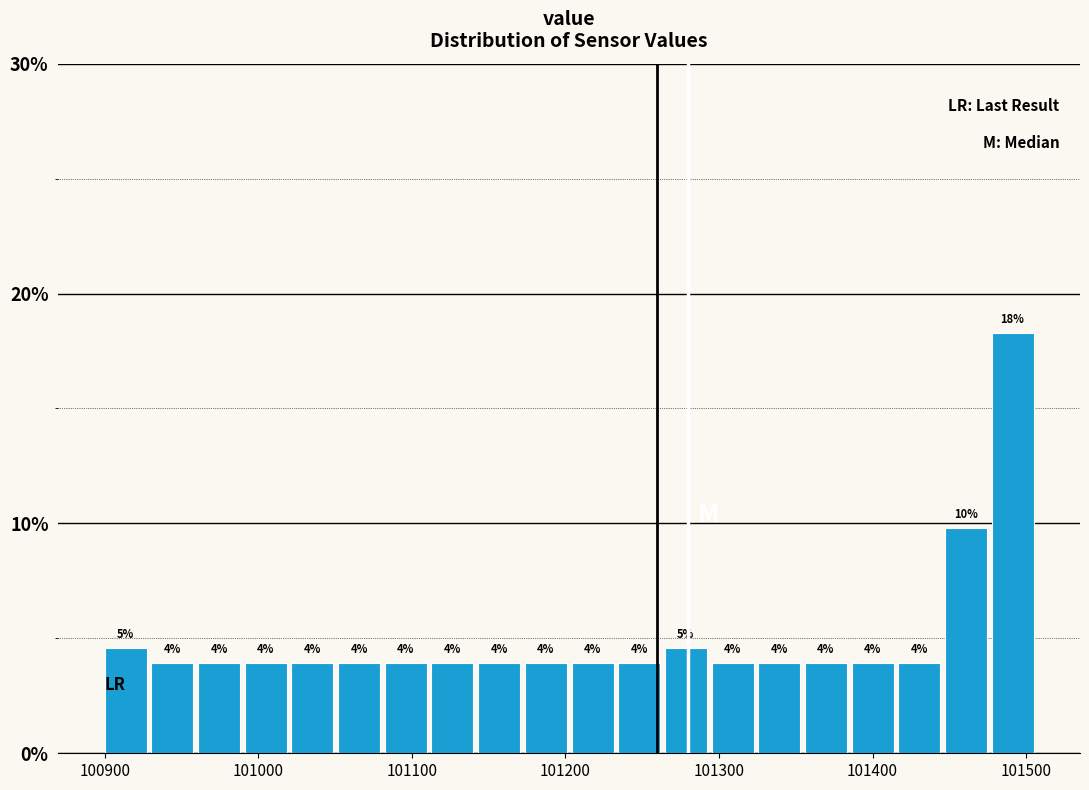

Around what value on the x-axis is the tallest bar? Give the approximate position of its centre, as read against the axis.

101490